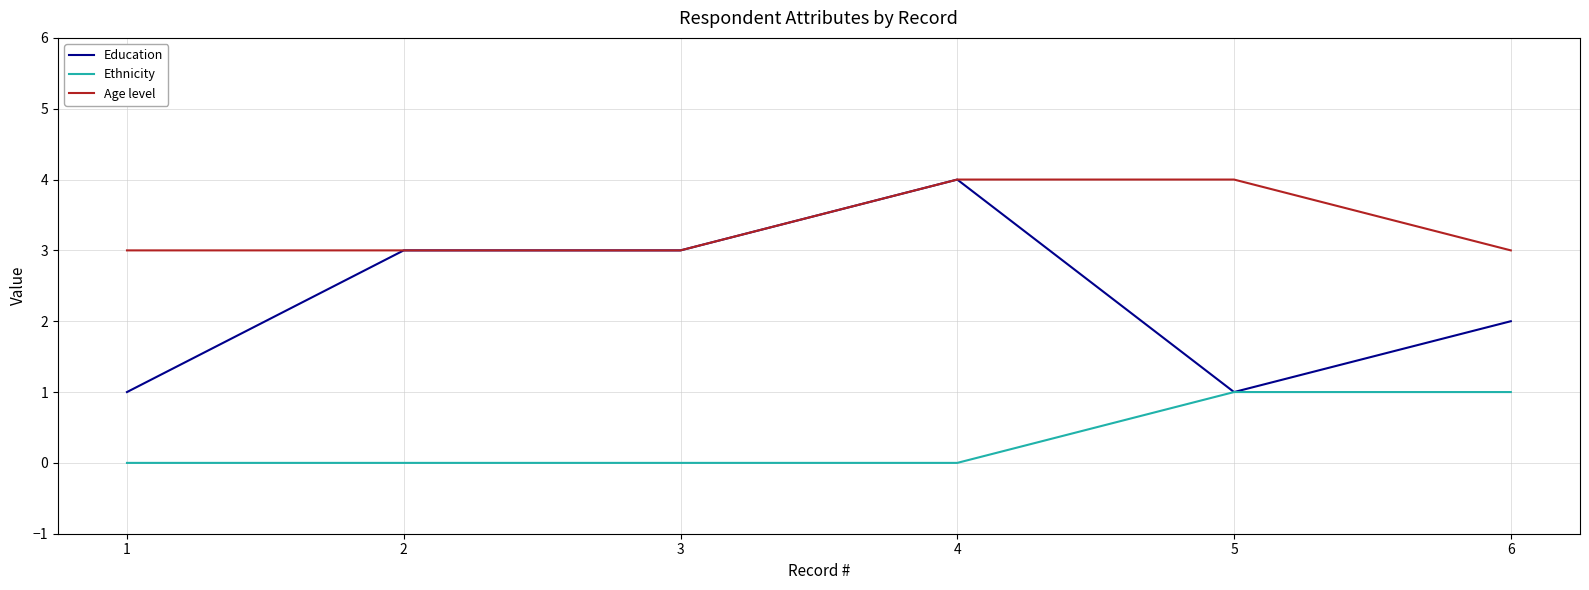

What value does the Age level series have at 5?

4